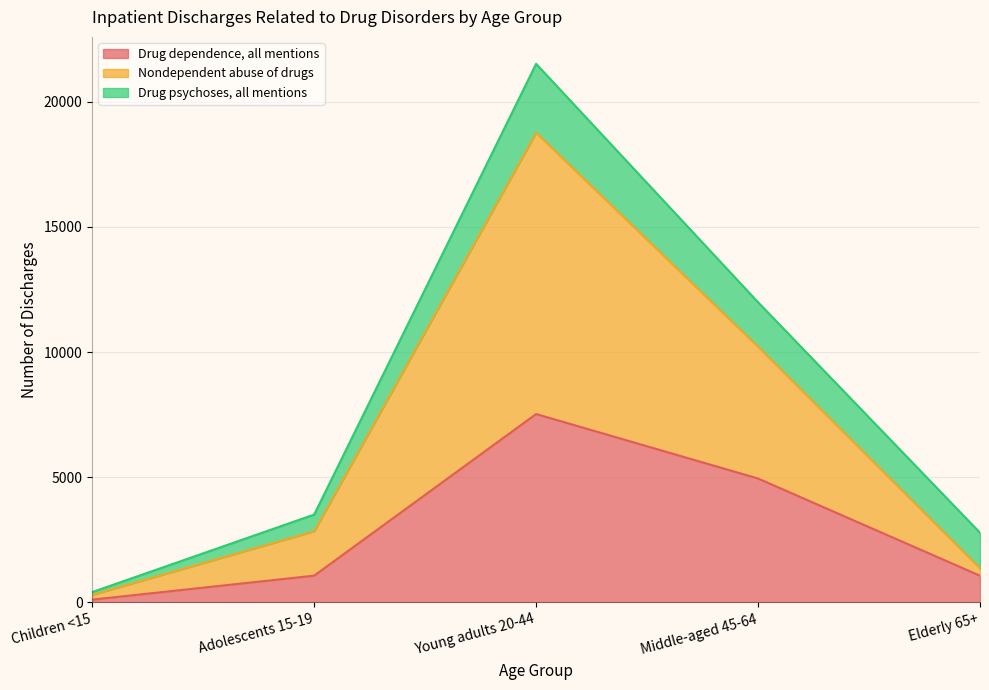

The value of Drug dependence, all mentions at Young adults 20-44 is 2407. True or false?

False